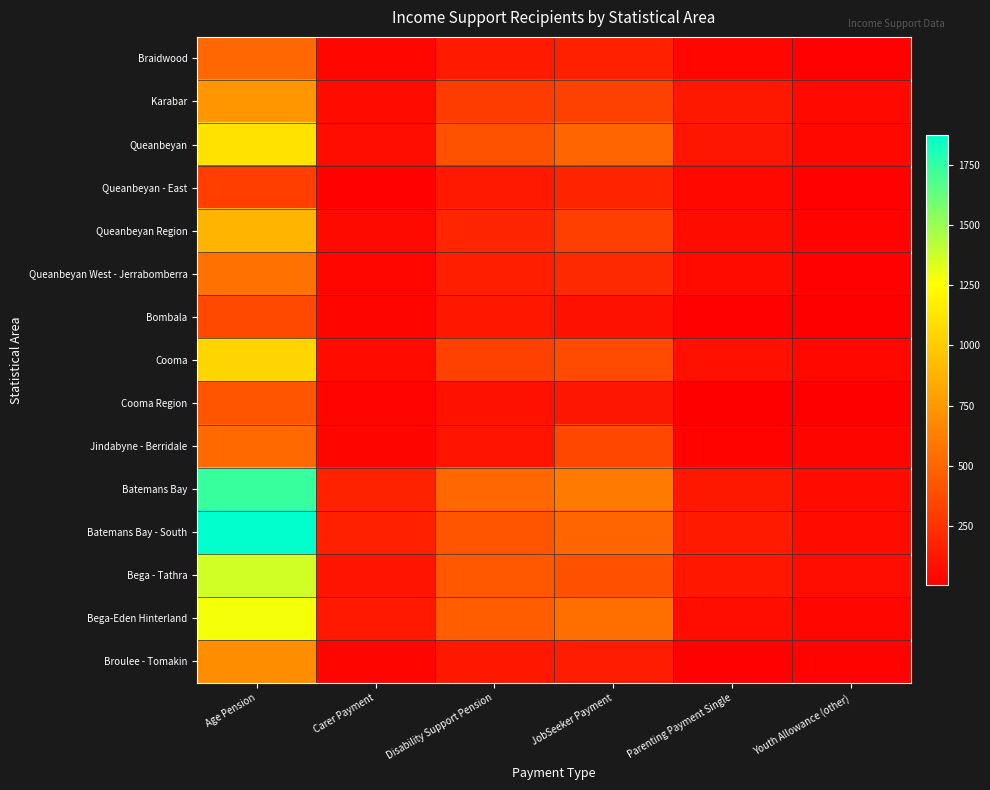

What is the difference between the highest and lowest values at Parenting Payment Single?

122